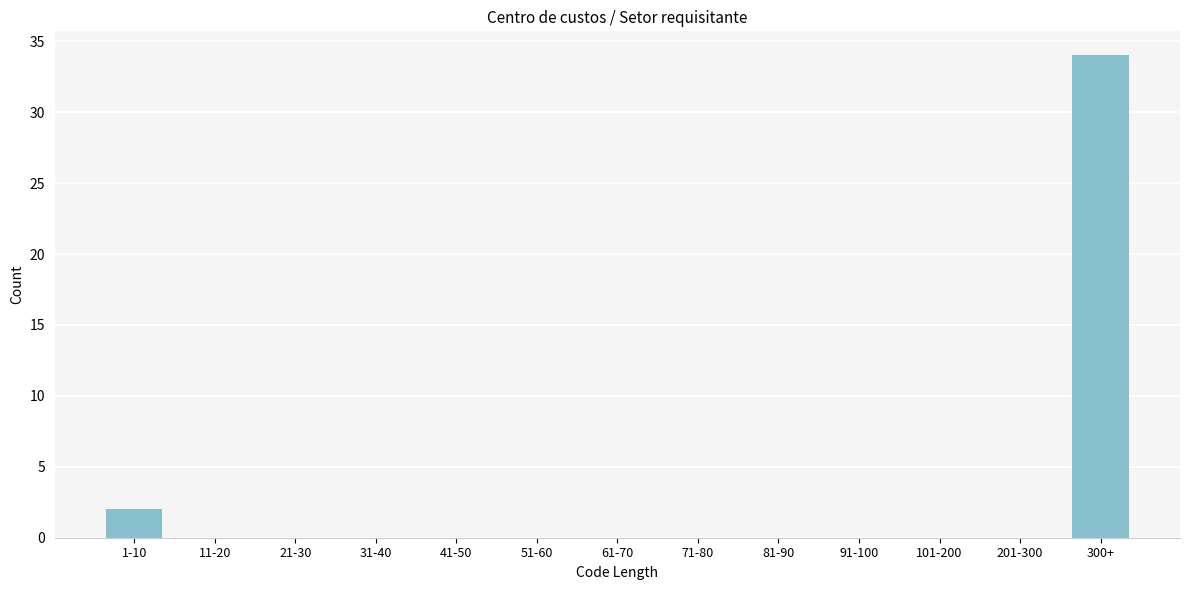

Reading left to right, list all the values displayed in this chart.

1-10=2	11-20=0	21-30=0	31-40=0	41-50=0	51-60=0	61-70=0	71-80=0	81-90=0	91-100=0	101-200=0	201-300=0	300+=34